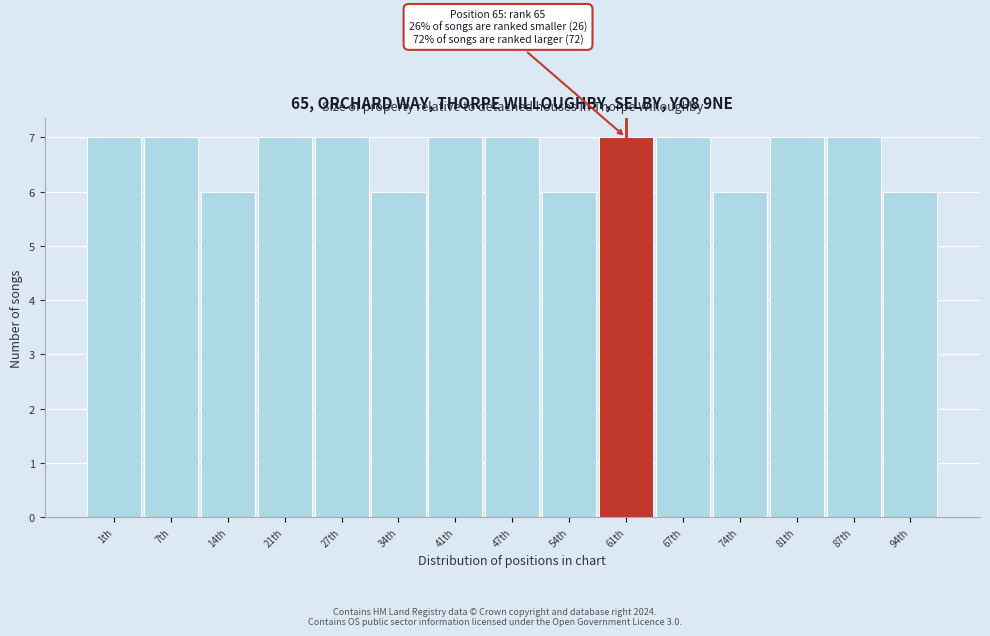

Reading right to left, list all the values displayed in this chart.

6	7	7	6	7	7	6	7	7	6	7	7	6	7	7